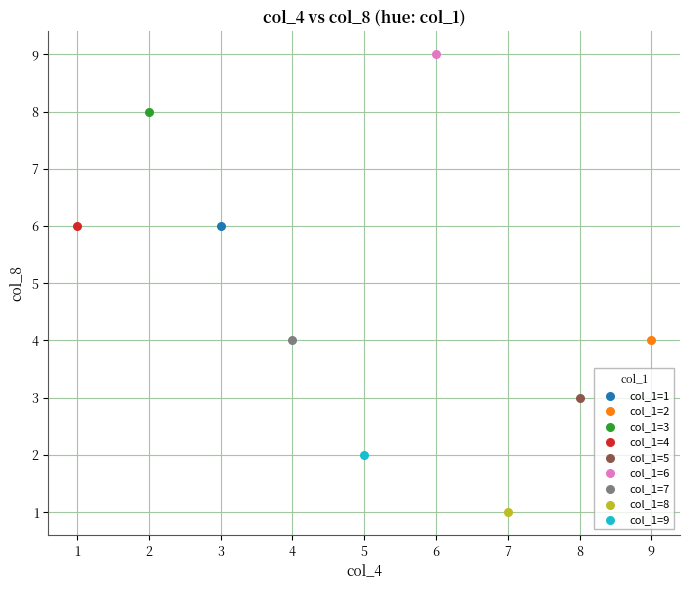

Which series reaches the maximum Y coordinate?

col_1=6